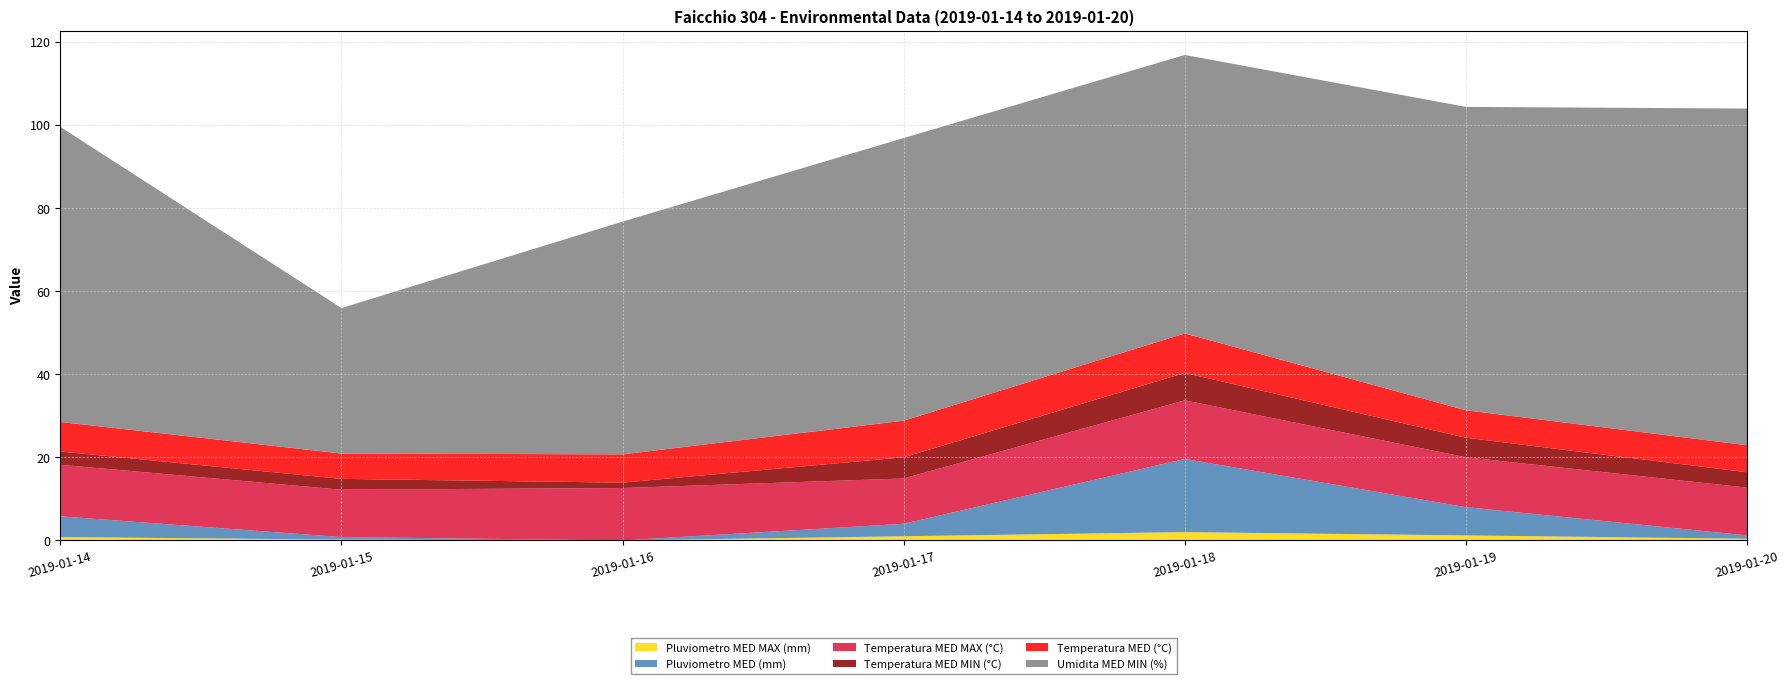

Reading right to left, transcribe all the data shown in this chart.

Pluviometro MED MAX (mm): 2019-01-20=0.4	2019-01-19=1.2	2019-01-18=2.0	2019-01-17=1.0	2019-01-16=0.0	2019-01-15=0.2	2019-01-14=0.8
Pluviometro MED (mm): 2019-01-20=0.8	2019-01-19=6.8	2019-01-18=17.6	2019-01-17=3.0	2019-01-16=0.0	2019-01-15=0.6	2019-01-14=5.0
Temperatura MED MAX (°C): 2019-01-20=11.5	2019-01-19=12.0	2019-01-18=14.1	2019-01-17=10.9	2019-01-16=12.6	2019-01-15=11.4	2019-01-14=12.4
Temperatura MED MIN (°C): 2019-01-20=3.7	2019-01-19=4.7	2019-01-18=6.6	2019-01-17=5.1	2019-01-16=1.3	2019-01-15=2.6	2019-01-14=3.2
Temperatura MED (°C): 2019-01-20=6.5	2019-01-19=6.6	2019-01-18=9.5	2019-01-17=8.8	2019-01-16=6.8	2019-01-15=6.1	2019-01-14=7.1
Umidita MED MIN (%): 2019-01-20=81.0	2019-01-19=73.0	2019-01-18=67.0	2019-01-17=68.0	2019-01-16=56.0	2019-01-15=35.0	2019-01-14=71.0